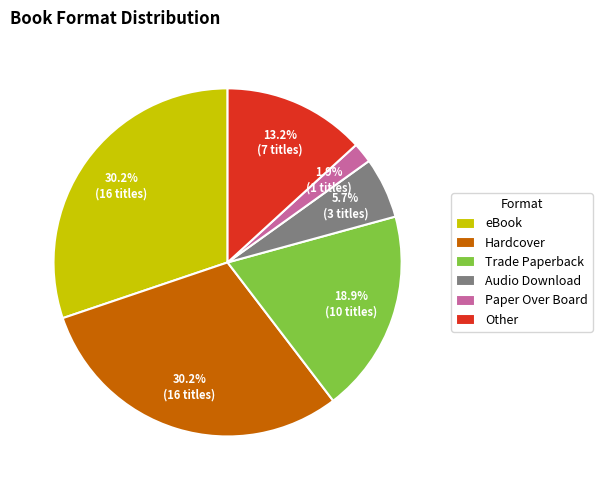

To the nearest percent, what is the difference between the largest and smallest slice percentages?

28%